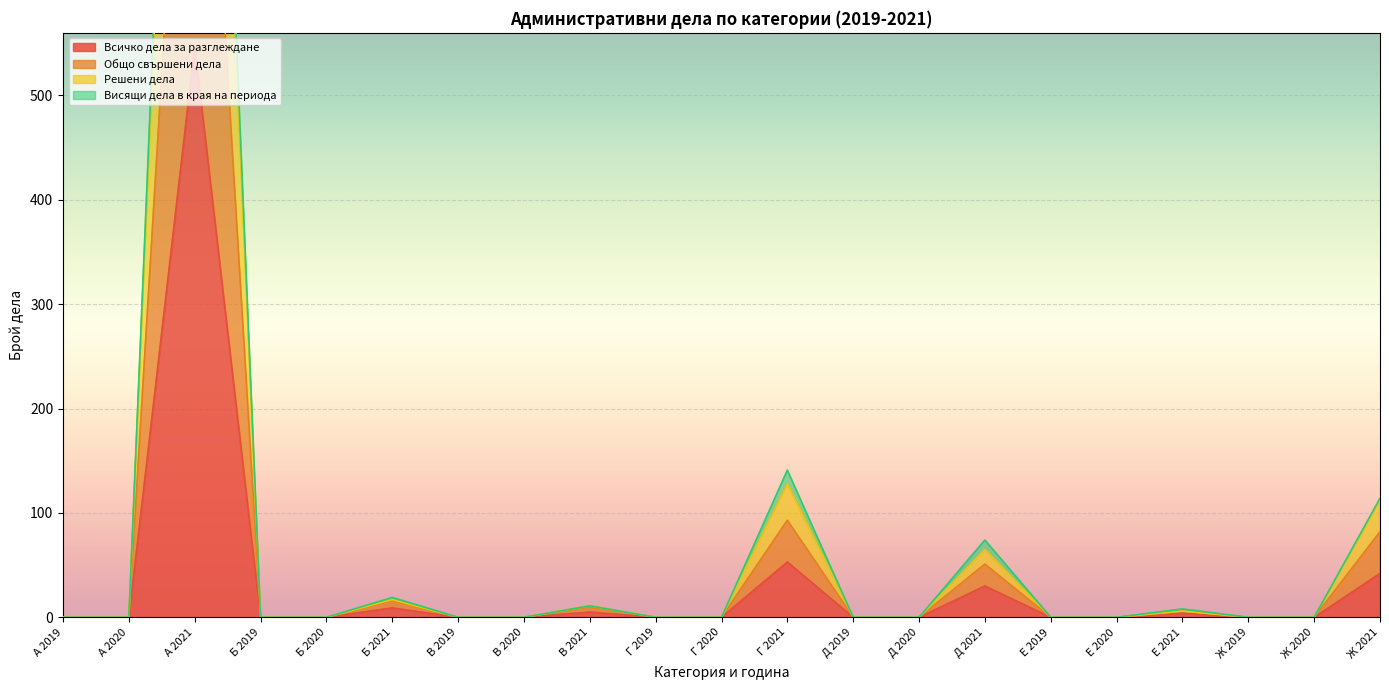

The Всичко дела за разглеждане series shows 234 at А 2020. True or false?

False